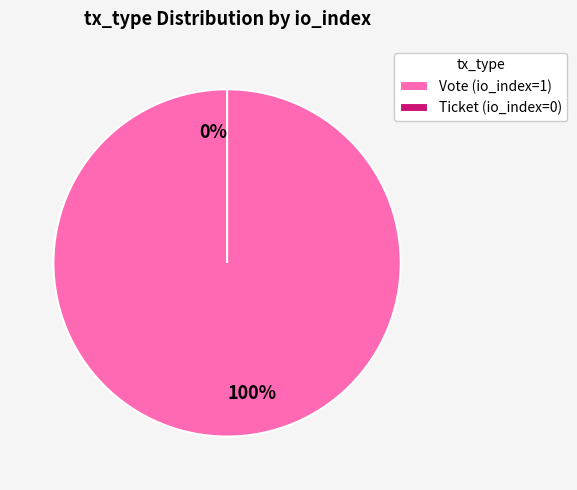

Is there any slice that represents more than half of the pie?

Yes